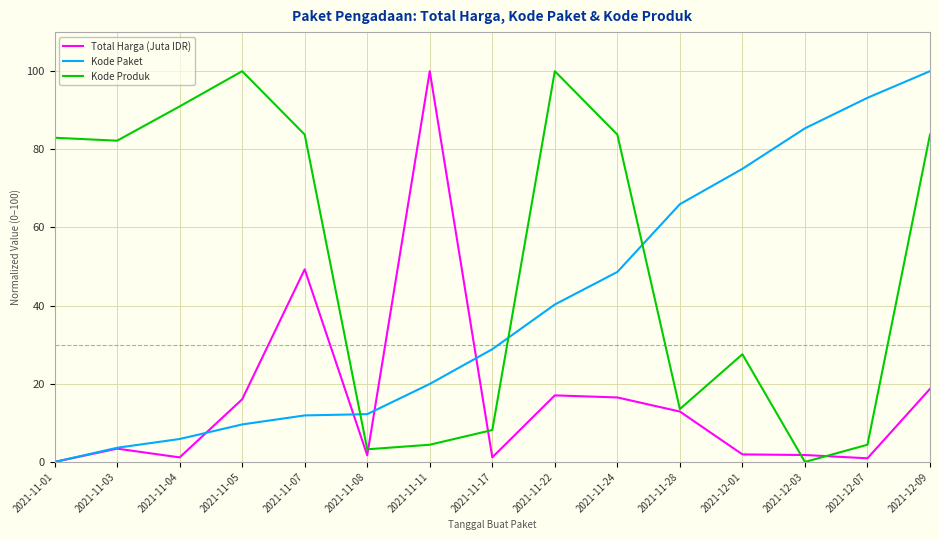

What is the total value across all series at 2021-11-17?

38.2